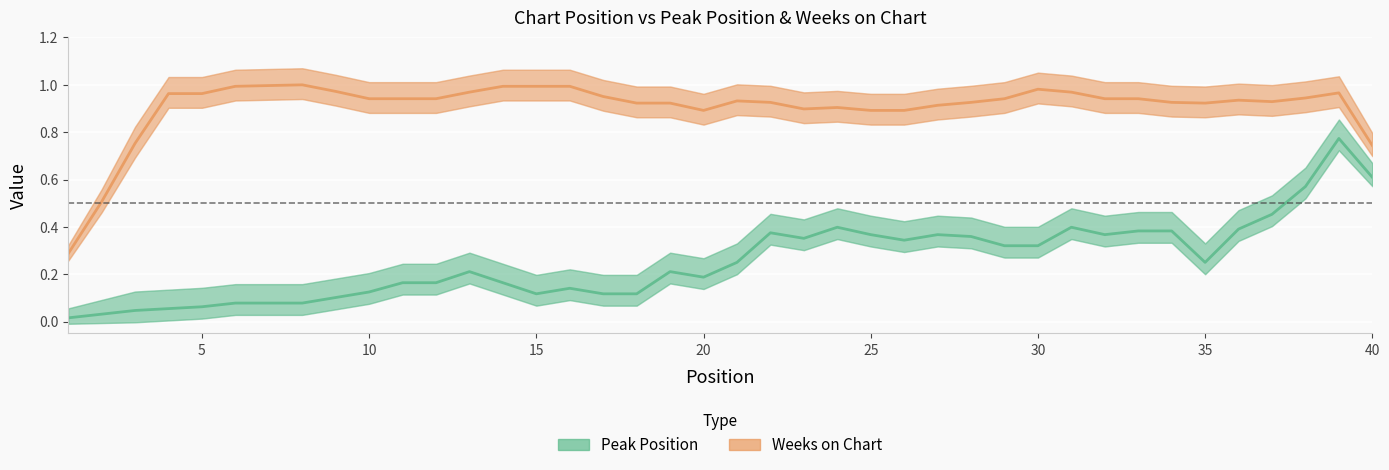

Reading right to left, what are all the values shown in this chart?

Peak Position: 0.6	0.8	0.6	0.5	0.4	0.2	0.4	0.4	0.4	0.4	0.3	0.3	0.4	0.4	0.3	0.4	0.4	0.4	0.4	0.2	0.2	0.2	0.1	0.1	0.1	0.1	0.2	0.2	0.2	0.2	0.1	0.1	0.1	0.1	0.1	0.1	0.1	0.0	0.0	0.0
Weeks on Chart: 0.7	1.0	0.9	0.9	0.9	0.9	0.9	0.9	0.9	1.0	1.0	0.9	0.9	0.9	0.9	0.9	0.9	0.9	0.9	0.9	0.9	0.9	0.9	1.0	1.0	1.0	1.0	1.0	0.9	0.9	0.9	1.0	1.0	1.0	1.0	1.0	1.0	0.8	0.5	0.3